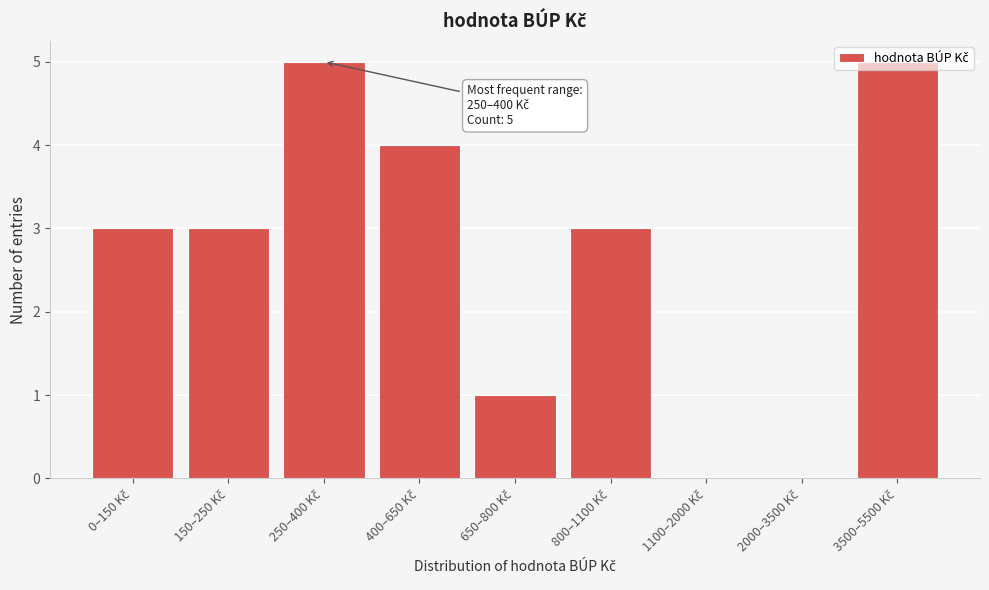

What is the greatest value displayed?

5